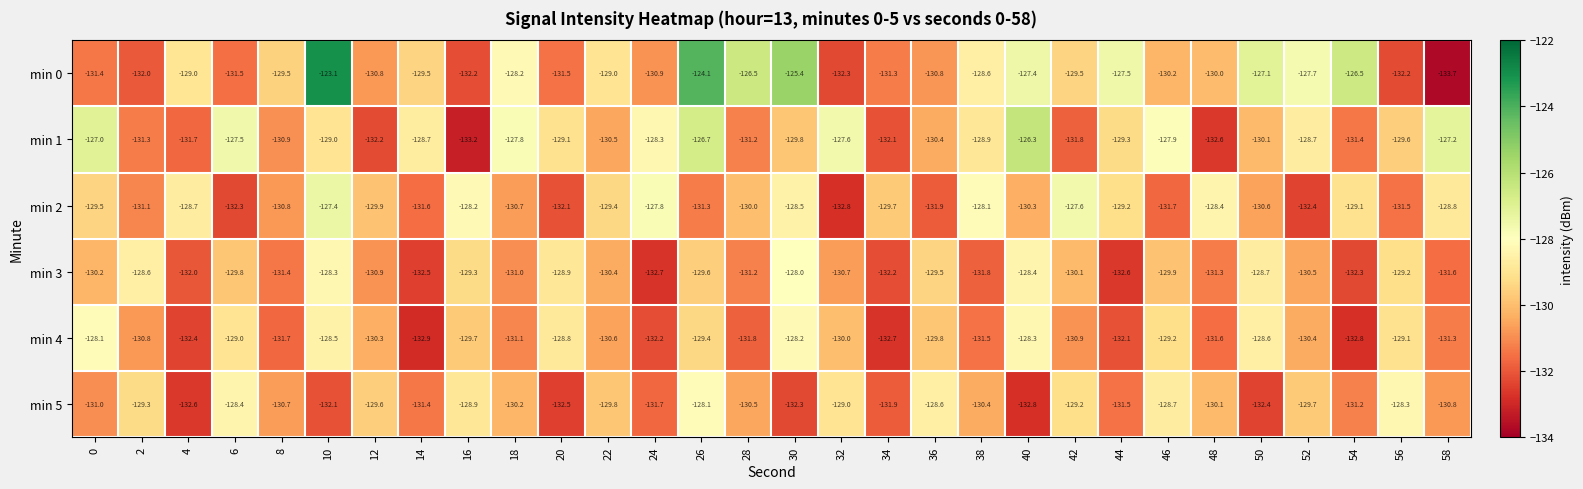

Which label corresponds to the largest value in the chart?

10